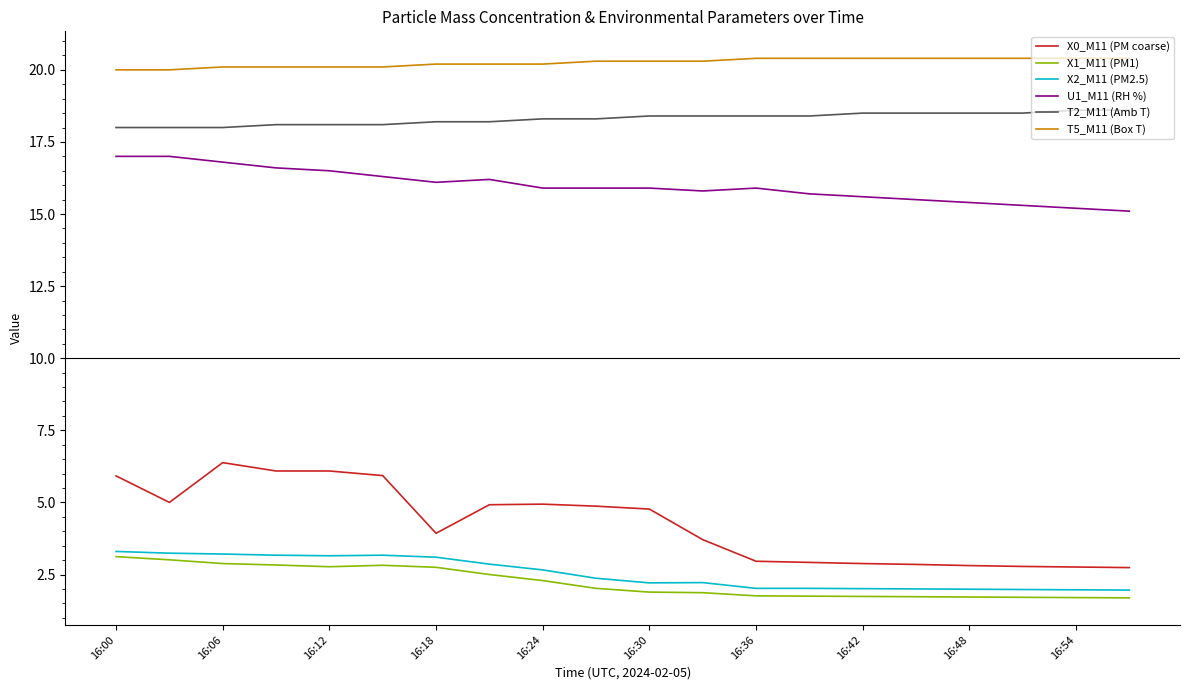

Which series has the widest spread of values?

X0_M11 (PM coarse)